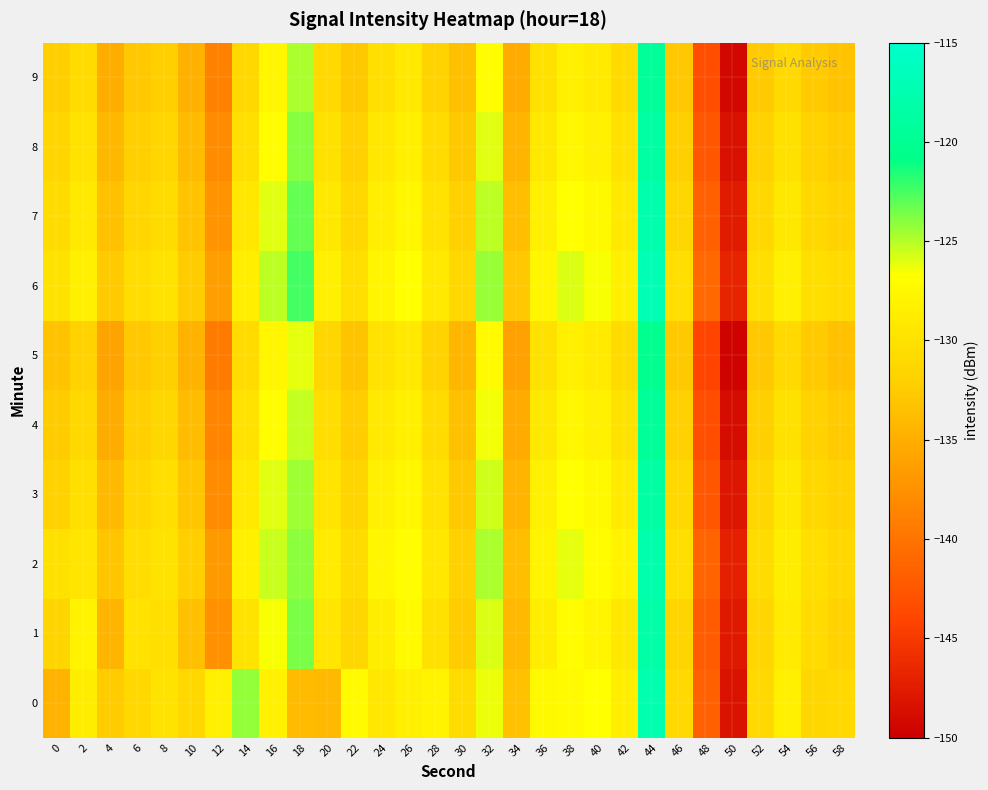

At 46, list the series in order from smallest to largest.

9, 5, 8, 4, 1, 7, 3, 0, 6, 2